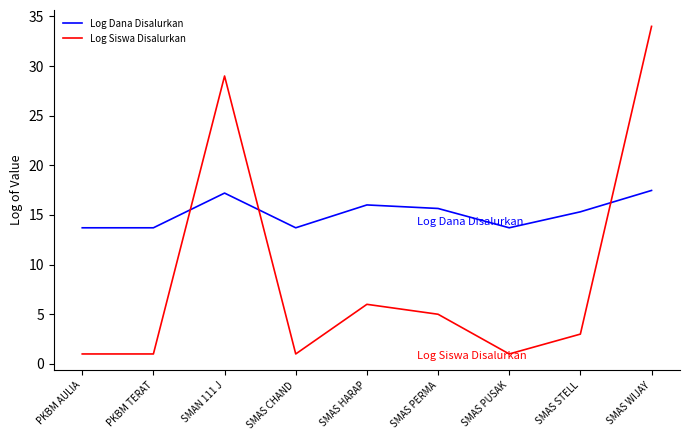

Between SMAS HARAP and SMAS WIJAY, which series saw the biggest shift?

Log Siswa Disalurkan